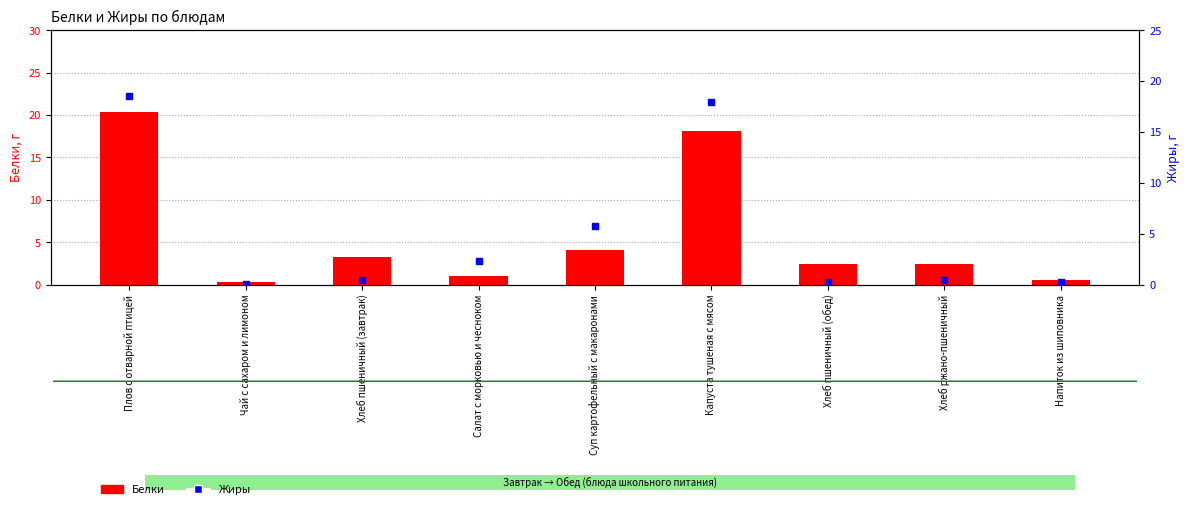

At how many categories does at least one series exceed 14?

2